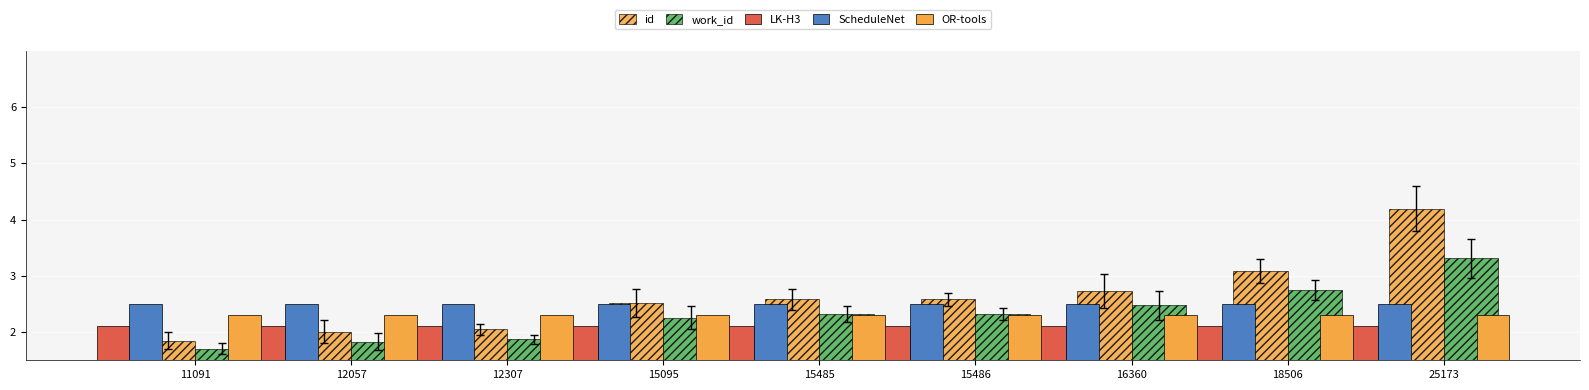

Rank the categories by OR-tools value from highest to lowest.

11091, 12057, 12307, 15095, 15485, 15486, 16360, 18506, 25173